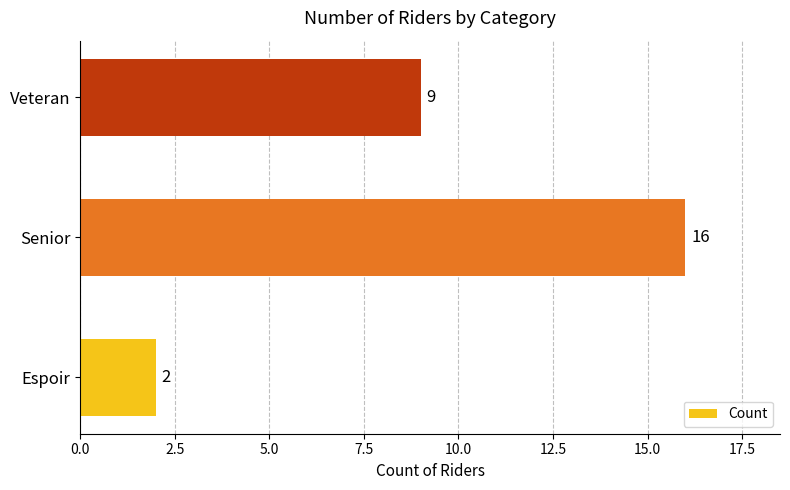

What is the average value?

9